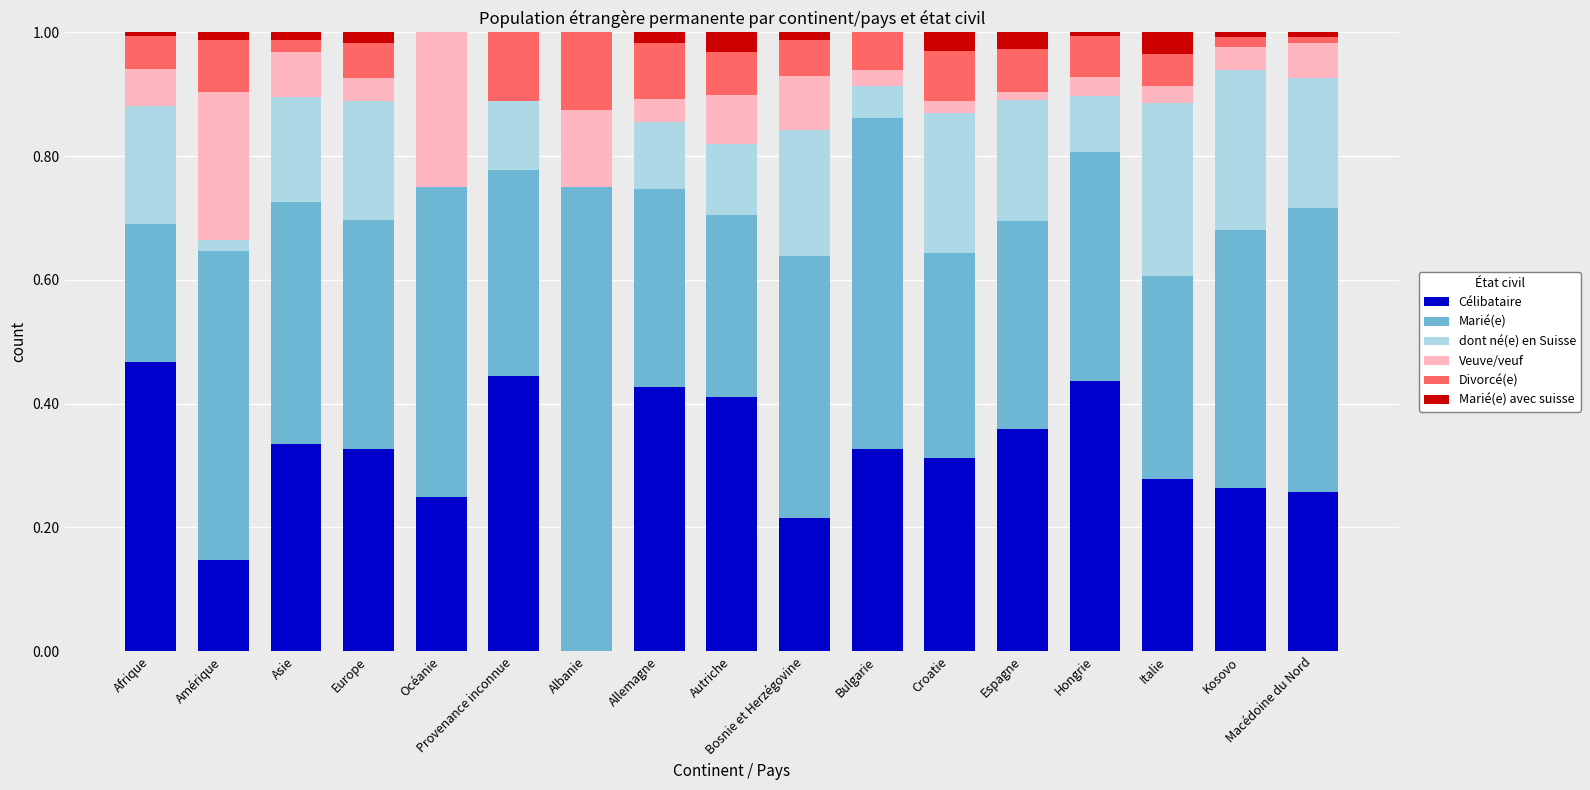

At which label does Célibataire reach its peak?

Afrique